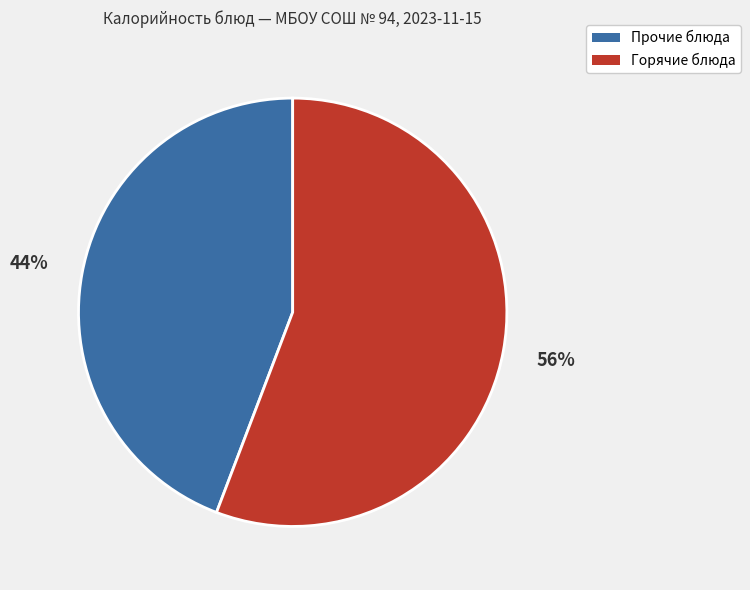

To the nearest percent, what is the average slice percentage?

50%